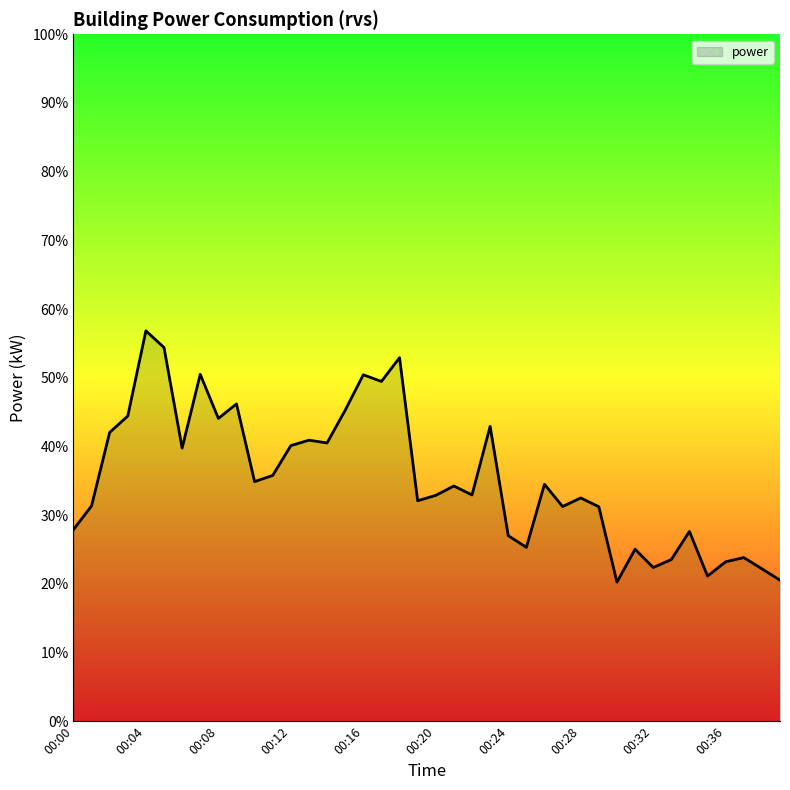

What is the average value?

35.4